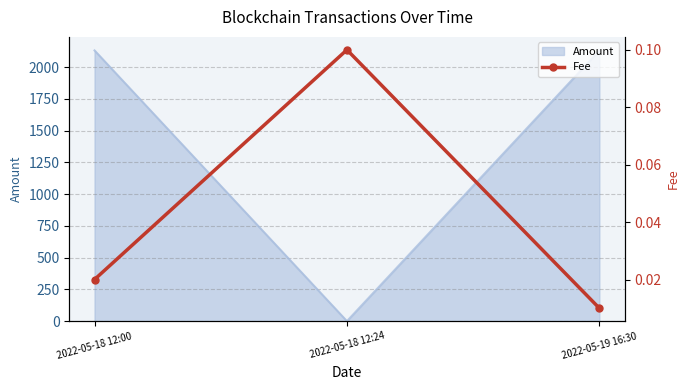

What is the label of the 1st point from the left?

2022-05-18 12:00